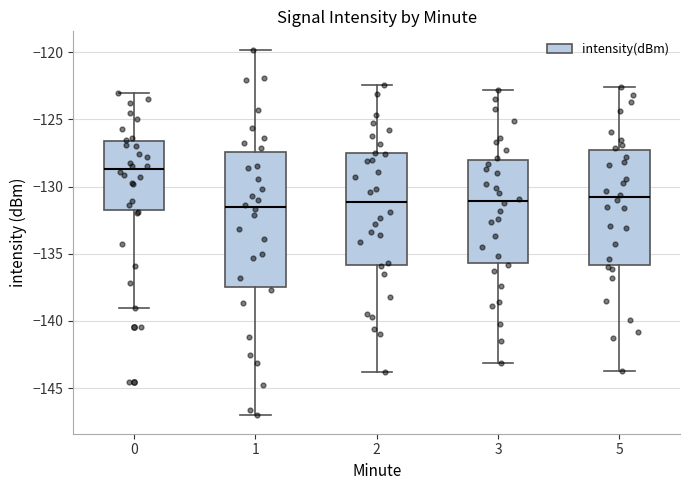

Which box's median line is the highest?

0